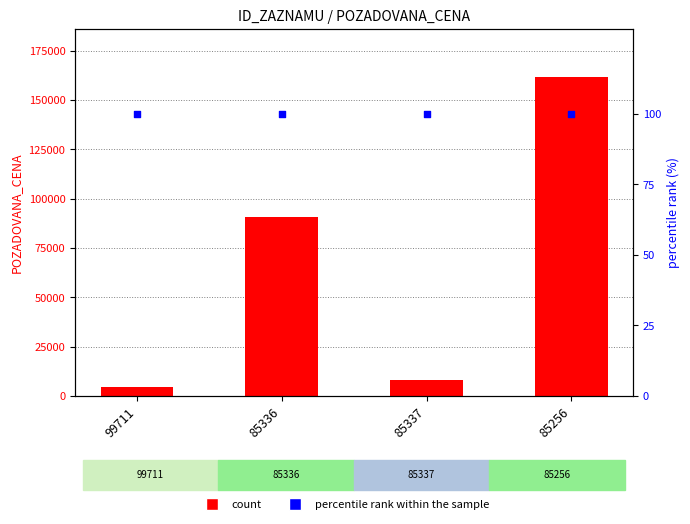

Which series reaches the minimum Y coordinate?

percentile rank within the sample